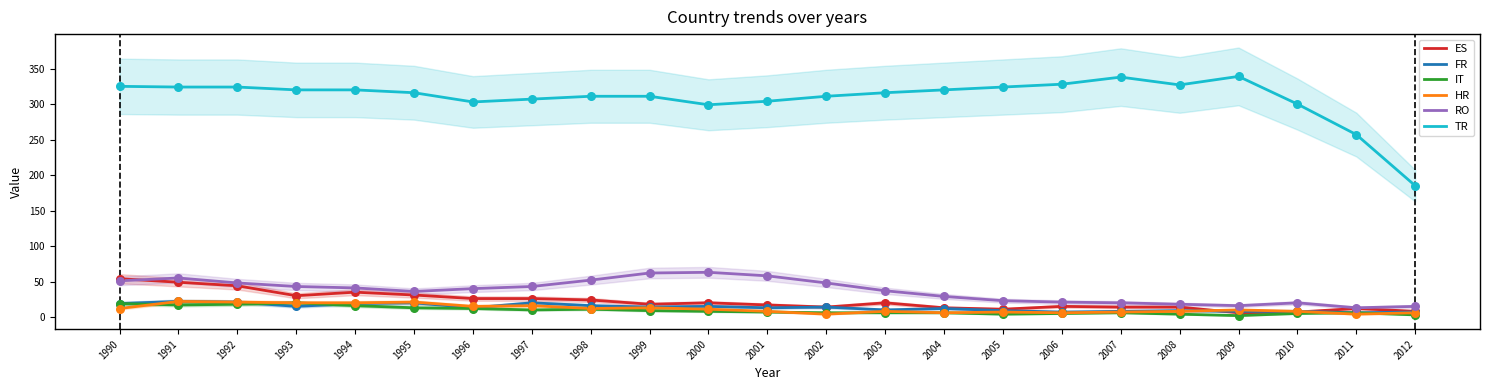

Is the value of ES at 1994 greater than the value of TR at 2007?

No